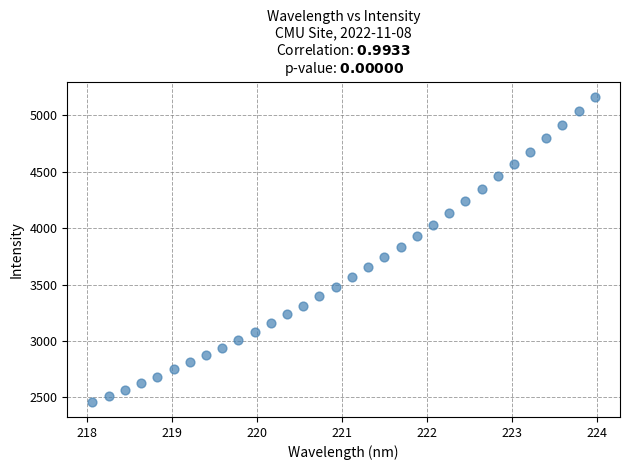

What is the range of Y values (max minus min)?

2702.0